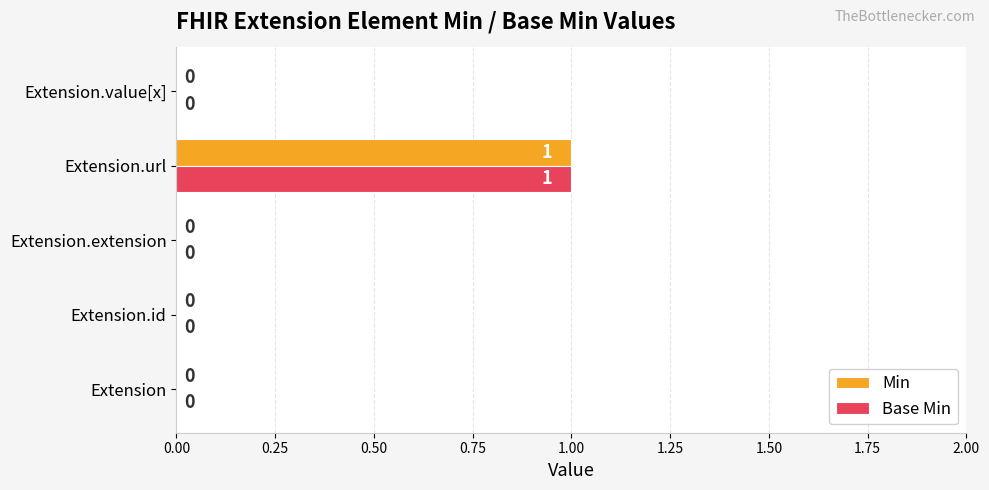

Is it true that Base Min equals 1 at Extension.value[x]?

False